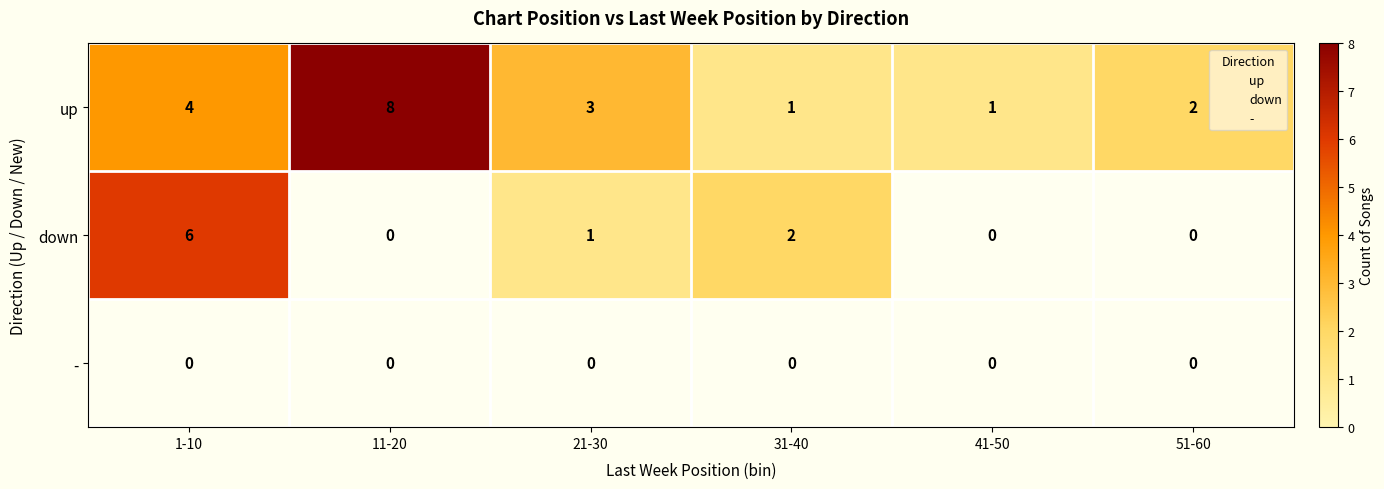

At how many categories does at least one series exceed 3?

2